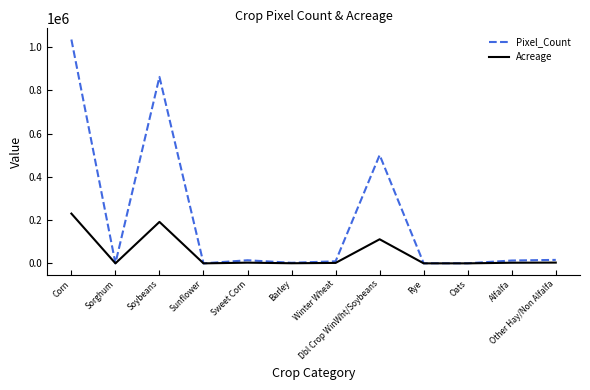

Is it true that Acreage equals 286331.9 at Soybeans?

False